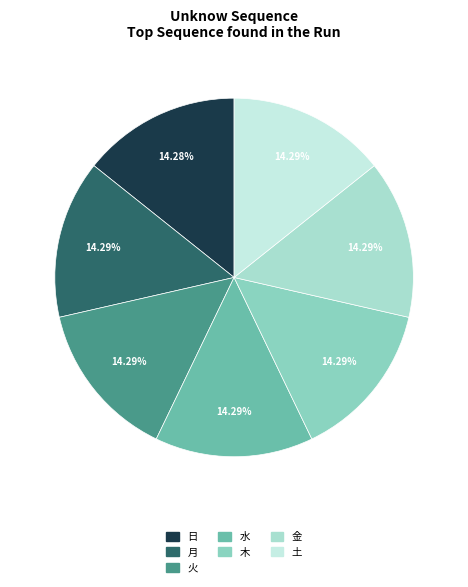

Count the number of slices in the pie.

7